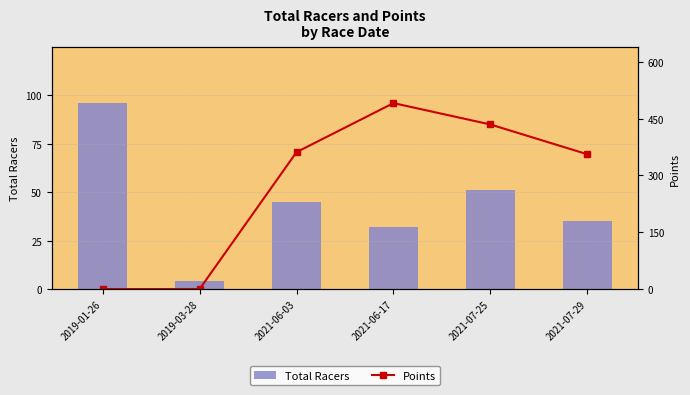

Does the chart contain stacked bars?

No